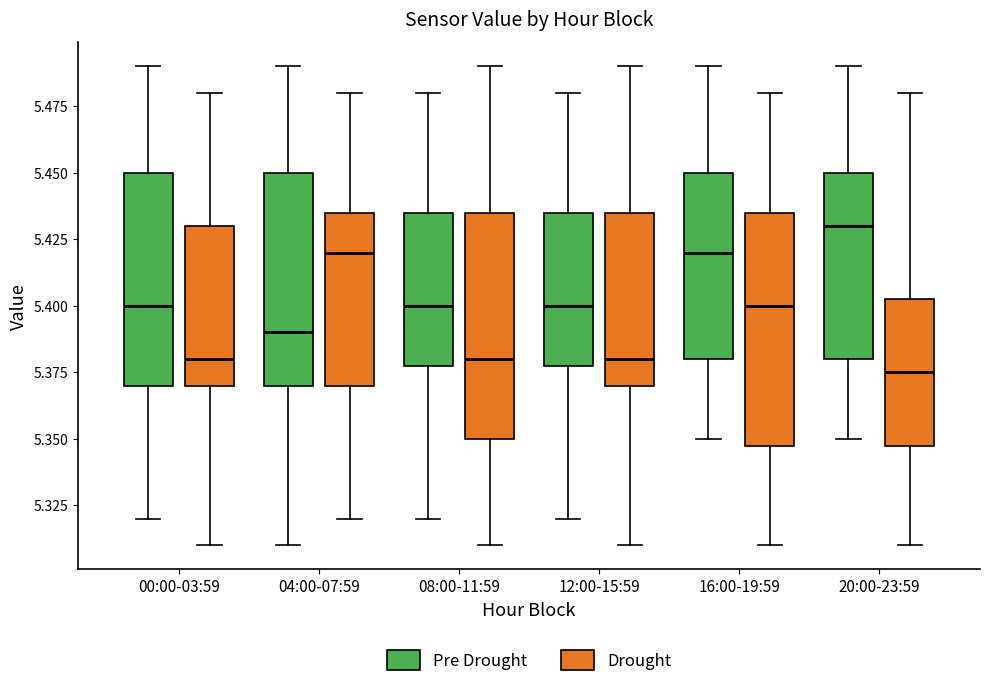

Where is the upper edge of the box for 16:00-19:59 (Pre Drought) on the y-axis? The values are not printed on the chart, so give them approximately, as read against the axis.

5.450